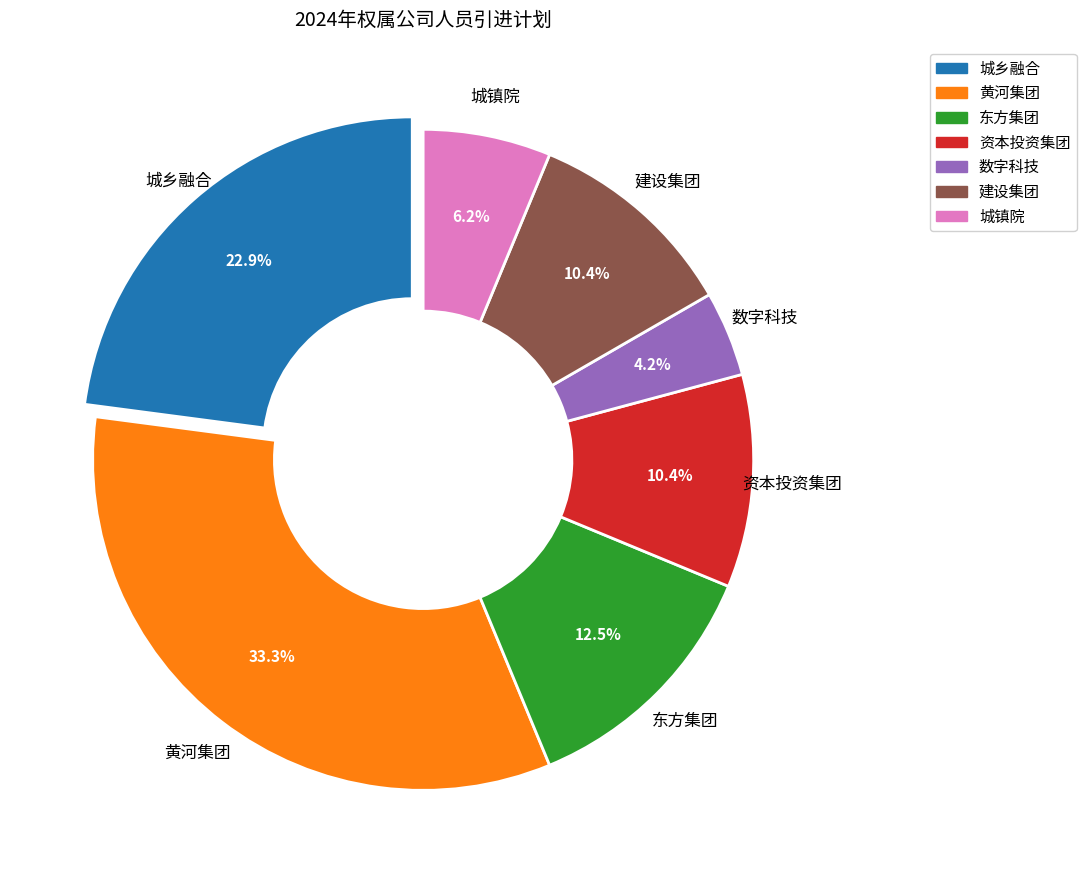

What is the ratio of the value at 数字科技 to the value at 资本投资集团?

0.4